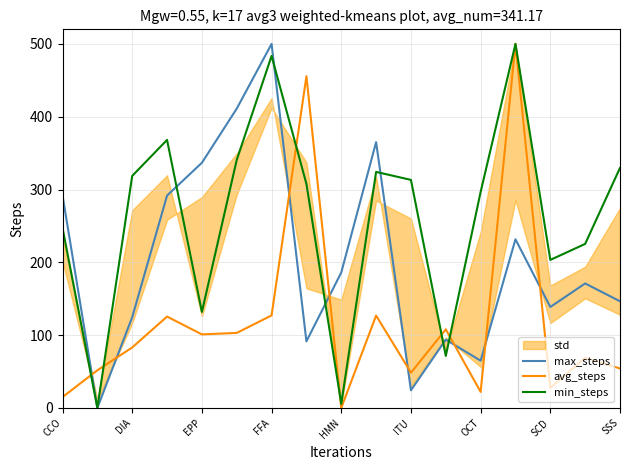

Does the chart display data point markers on the line(s)?

No